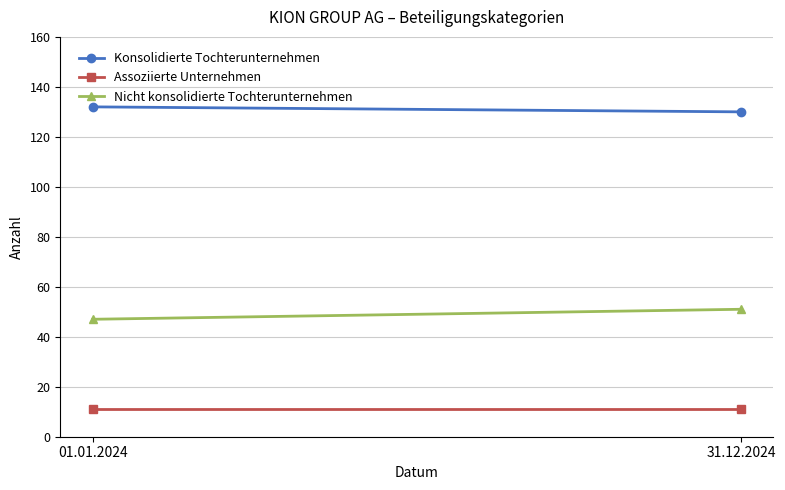

What is the difference between the maximum and minimum values in the Konsolidierte Tochterunternehmen series?

2